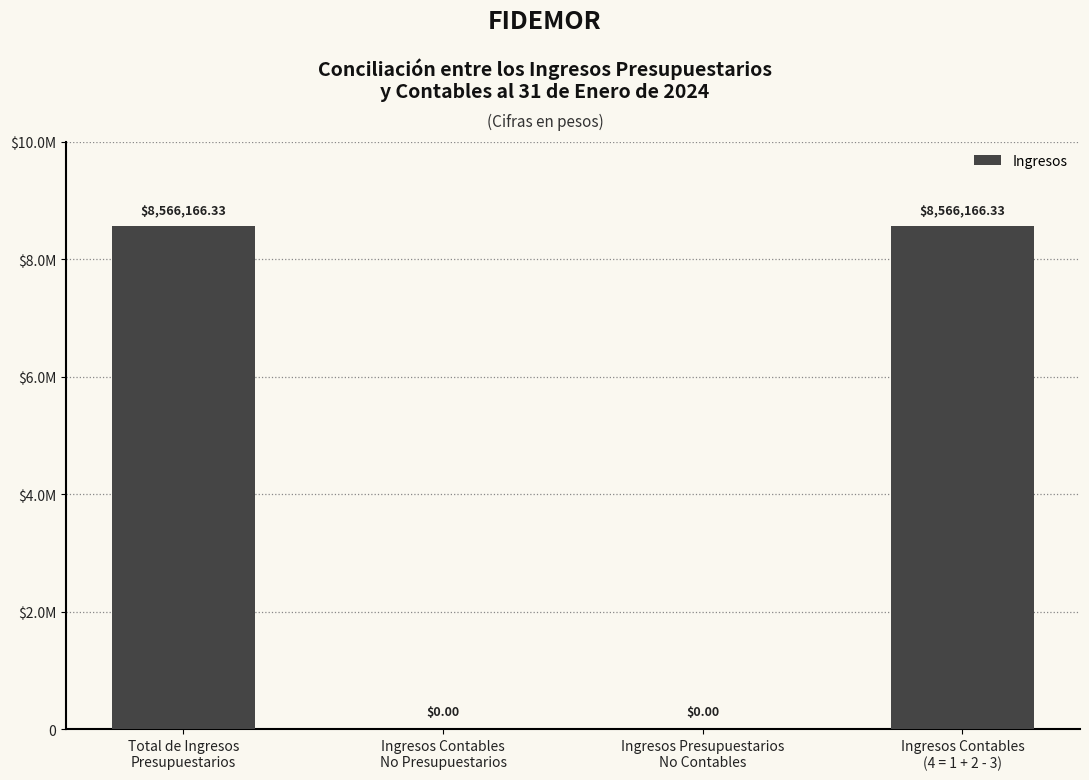

What is the average value?

4283083.2